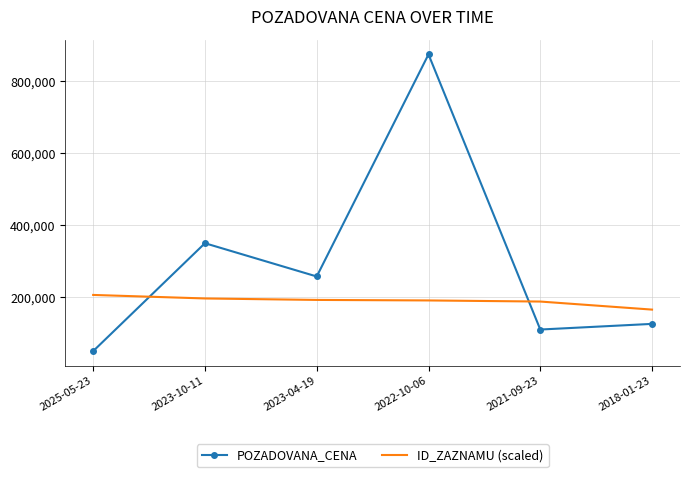

The value of ID_ZAZNAMU (scaled) at 2021-09-23 is 54381.3. True or false?

False